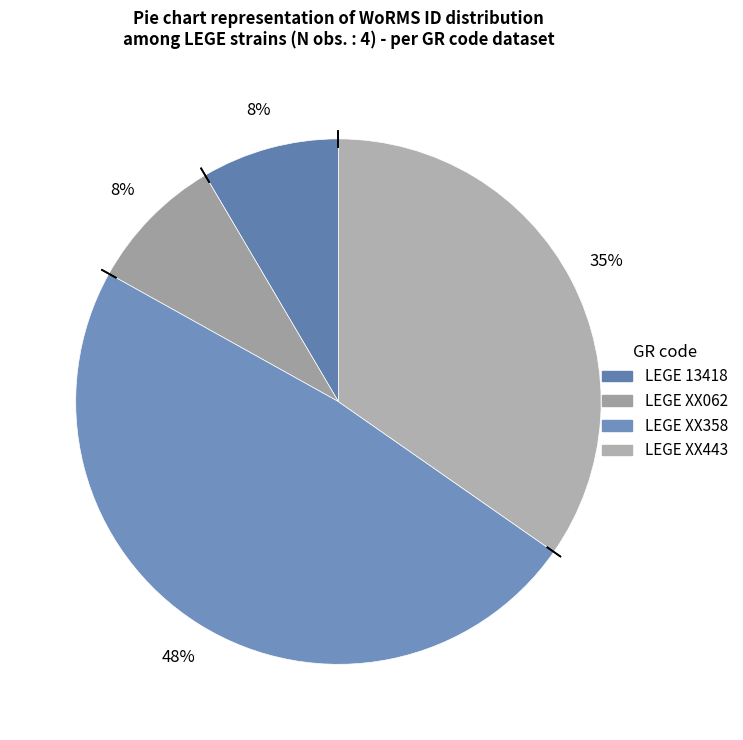

To the nearest percent, what portion does LEGE 13418 represent?

8%